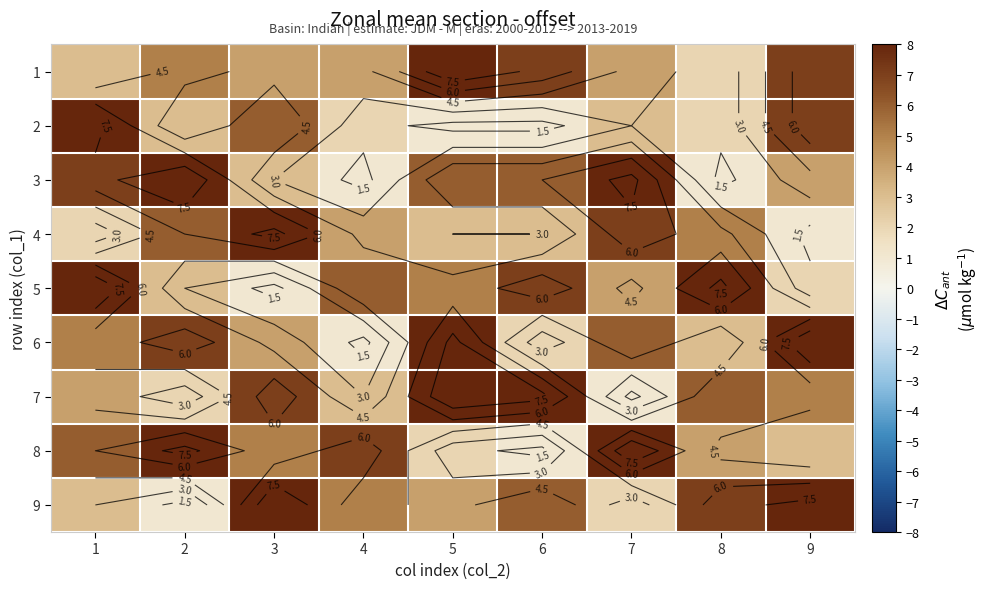

What is the average value of the 7 series?

5